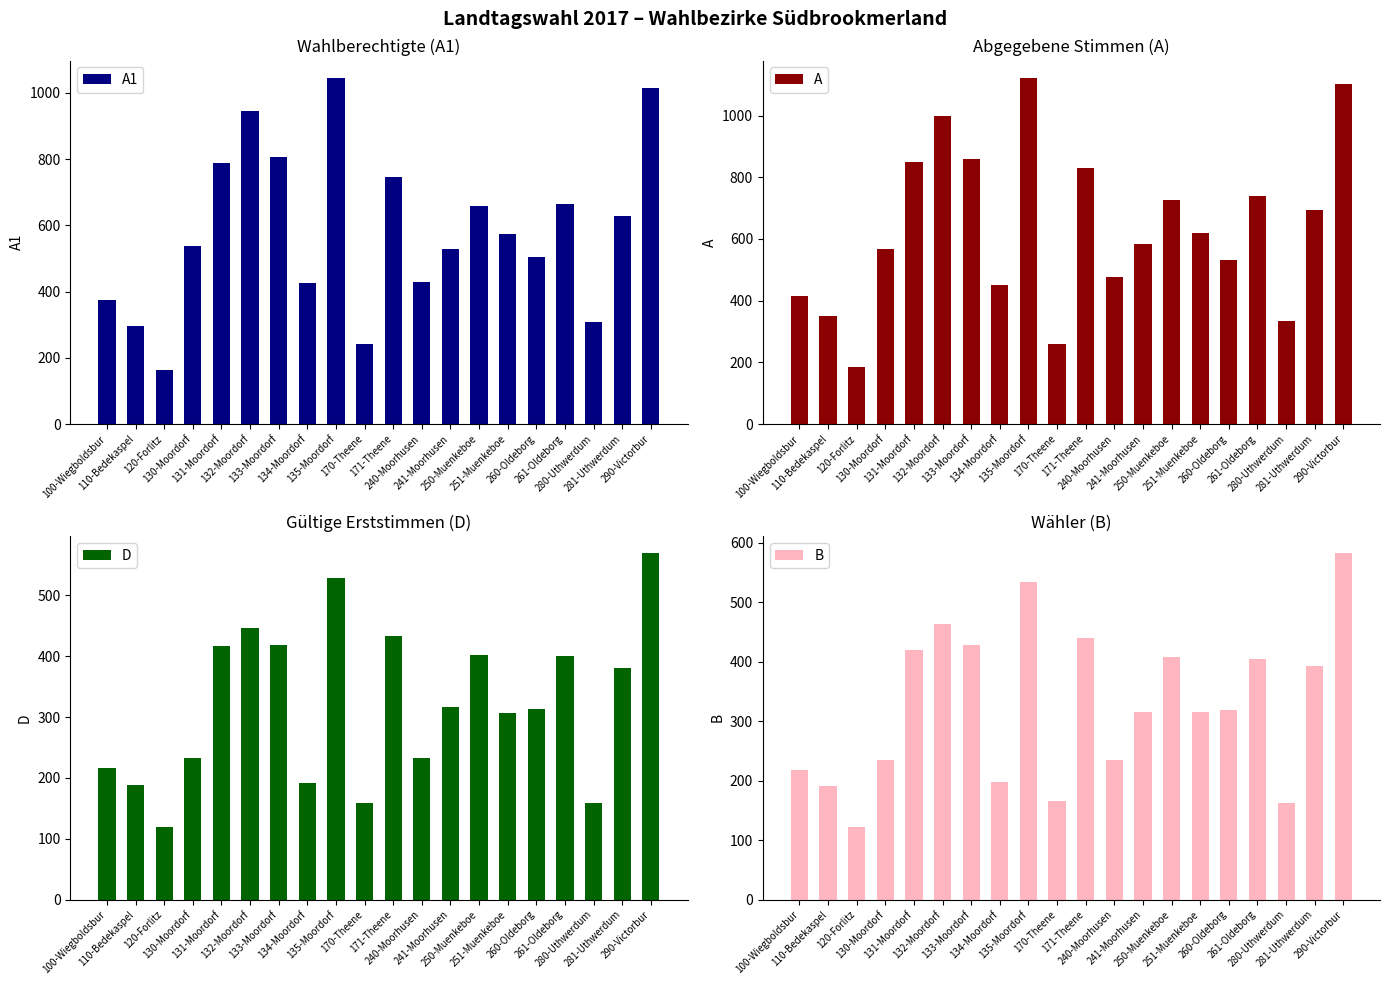

What is the sum of the B values at 280-Uthwerdum and 100-Wiegboldsbur?

380